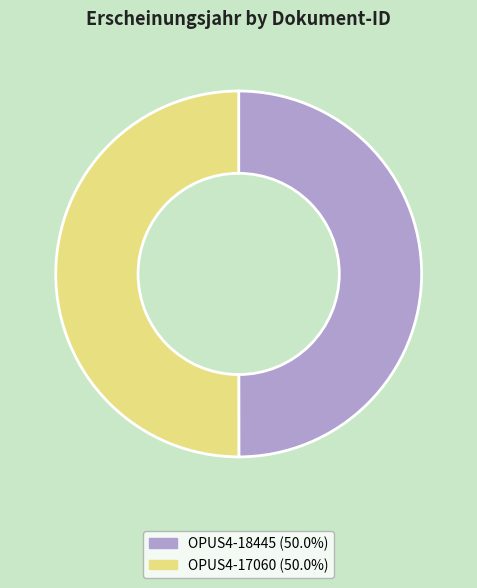

Count the number of slices in the pie.

2